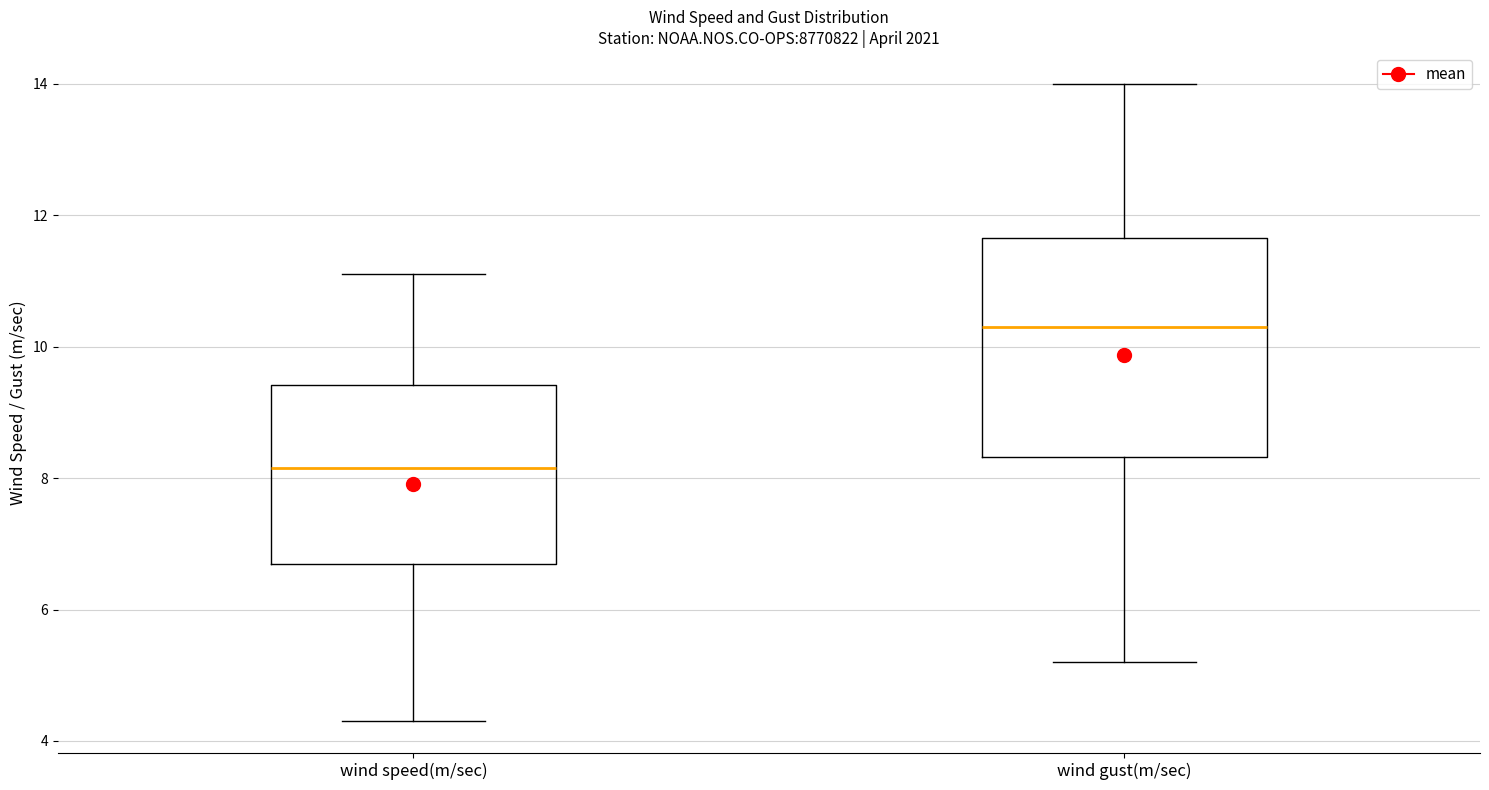

Reading left to right, read every box against the y-axis: the position of its median line, the range the box covers, and the ends of its whiskers. The values are not printed on the chart, so give them approximately, as read against the axis.

wind speed(m/sec): median 8.2, box 6.8 to 9.4, whiskers 4.4 to 11.2
wind gust(m/sec): median 10.4, box 8.4 to 11.6, whiskers 5.2 to 14.0